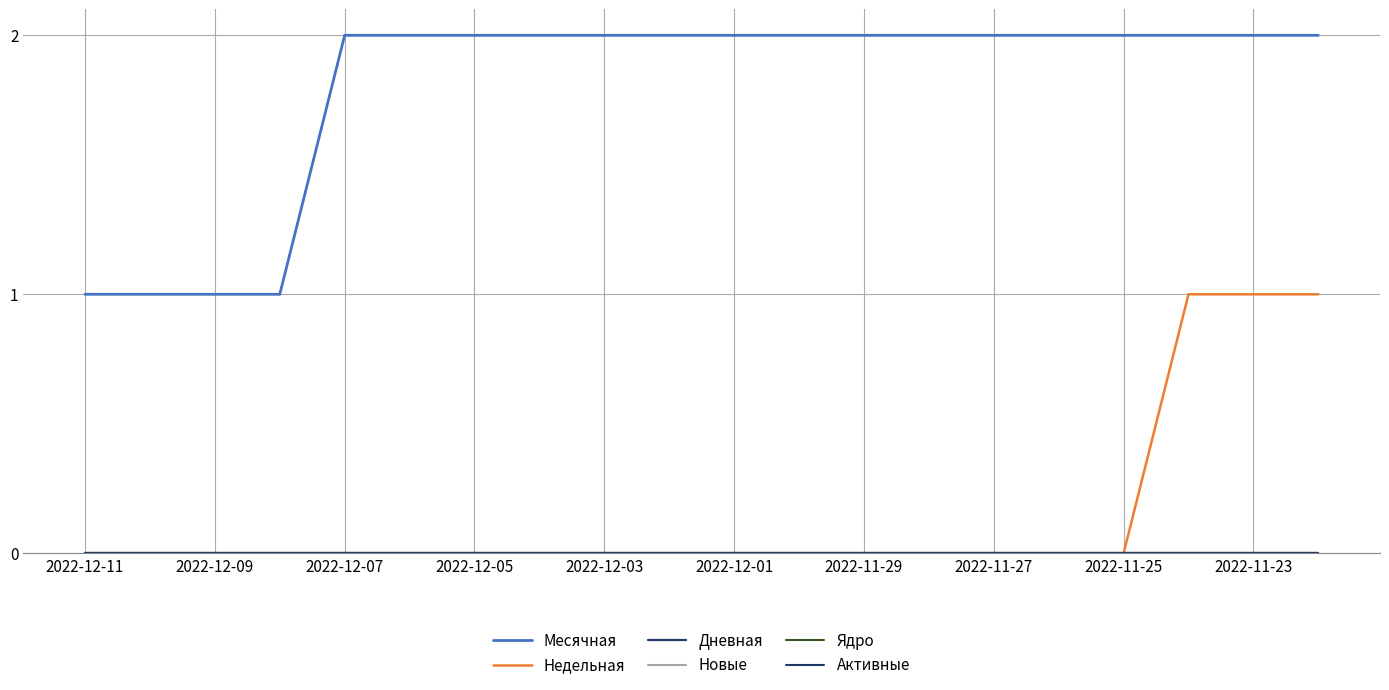

Does the chart have visible grid lines?

Yes